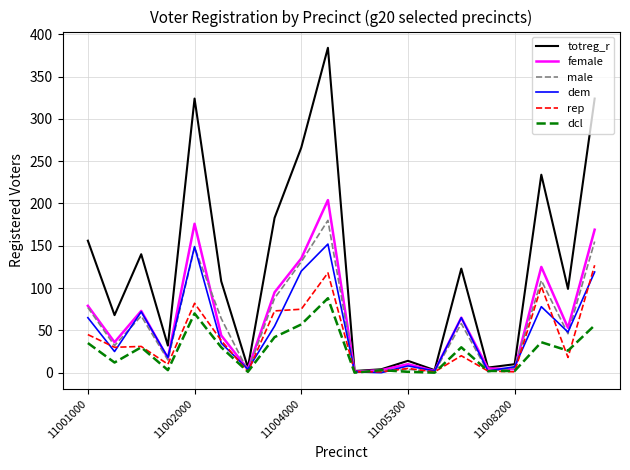

Which series has the largest total across all categories?

totreg_r